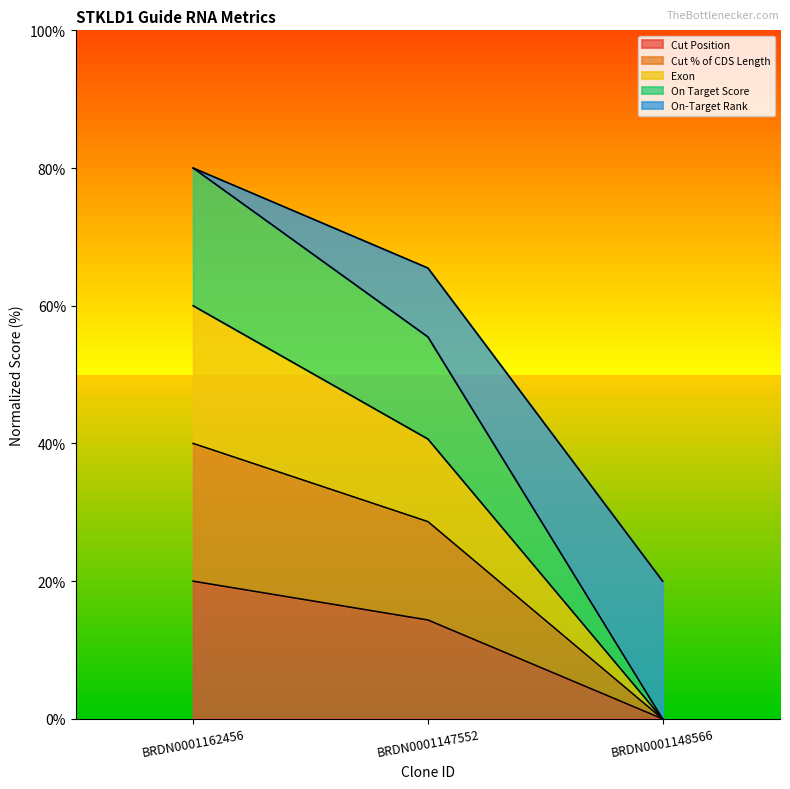

What is the maximum value shown in the chart?

80.0